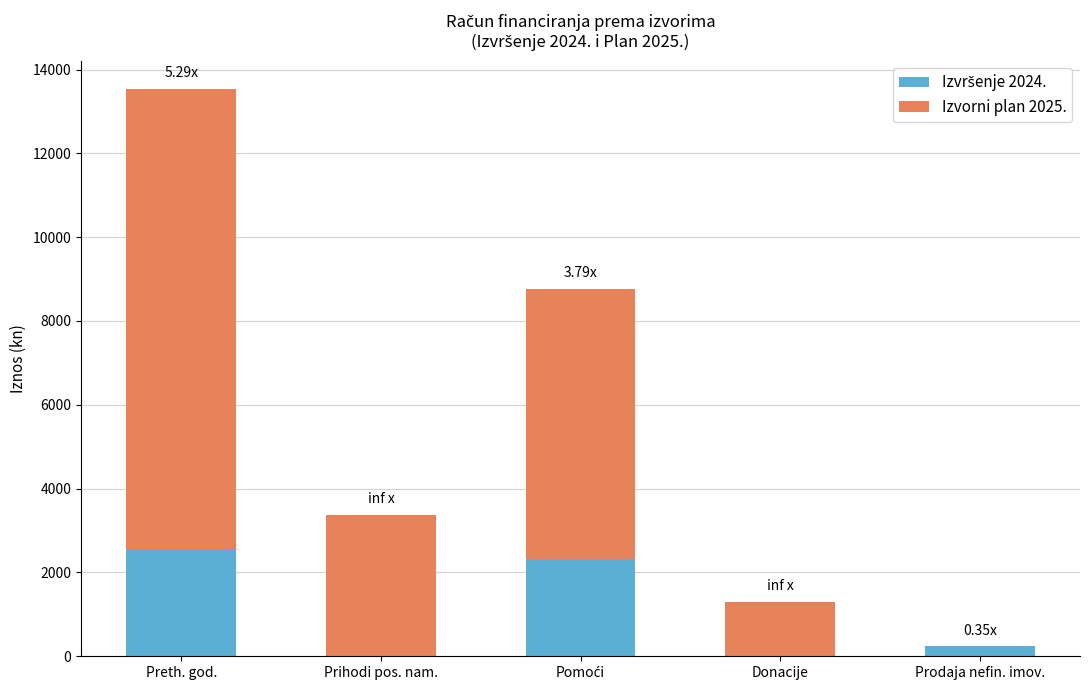

At which category is the sum across all series the highest?

Preth. god.